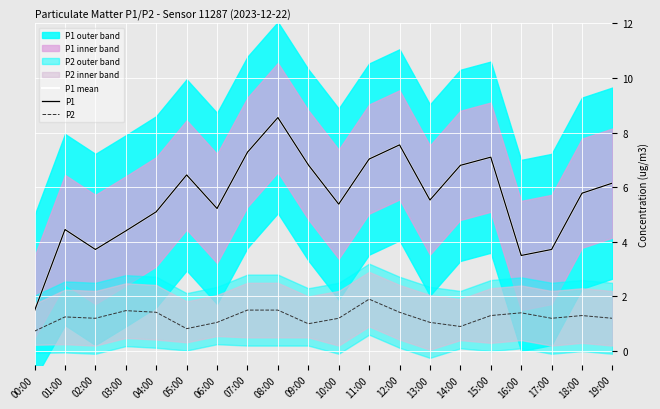

What is the total value across all series at 15:00?

15.5